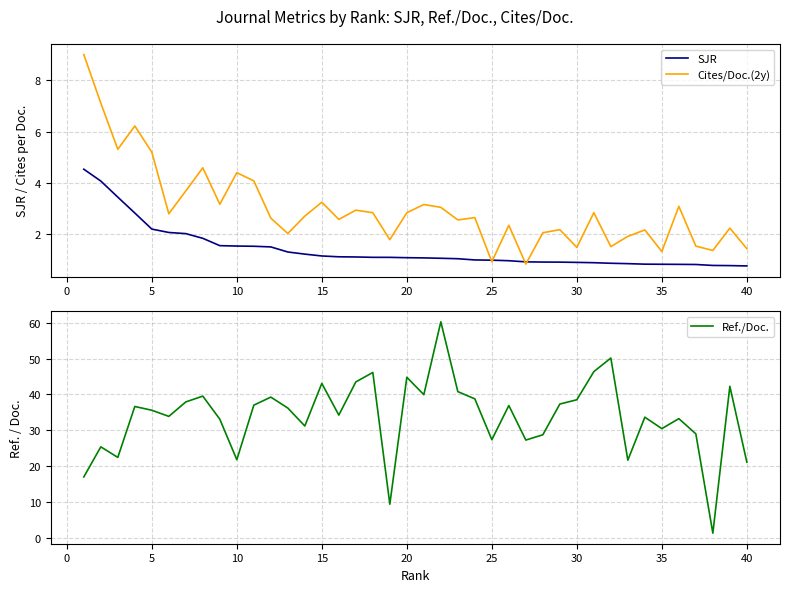

Reading left to right, what are all the values shown in this chart?

SJR: 4.5	4.1	3.4	2.8	2.2	2.1	2.0	1.8	1.6	1.5	1.5	1.5	1.3	1.2	1.2	1.1	1.1	1.1	1.1	1.1	1.1	1.1	1.0	1.0	1.0	1.0	0.9	0.9	0.9	0.9	0.9	0.9	0.9	0.8	0.8	0.8	0.8	0.8	0.8	0.8
Cites/Doc.(2y): 9.0	7.1	5.3	6.2	5.2	2.8	3.7	4.6	3.2	4.4	4.1	2.6	2.0	2.7	3.2	2.6	2.9	2.8	1.8	2.8	3.2	3.0	2.6	2.6	0.9	2.4	0.8	2.1	2.2	1.5	2.8	1.5	1.9	2.2	1.3	3.1	1.5	1.4	2.2	1.4
Ref./Doc.: 17.0	25.4	22.4	36.6	35.6	33.9	37.9	39.5	33.1	21.8	37.0	39.2	36.2	31.2	43.1	34.2	43.5	46.1	9.4	44.8	39.9	60.2	40.8	38.8	27.4	36.9	27.3	28.7	37.3	38.5	46.3	50.1	21.7	33.6	30.5	33.2	29.0	1.3	42.2	21.1